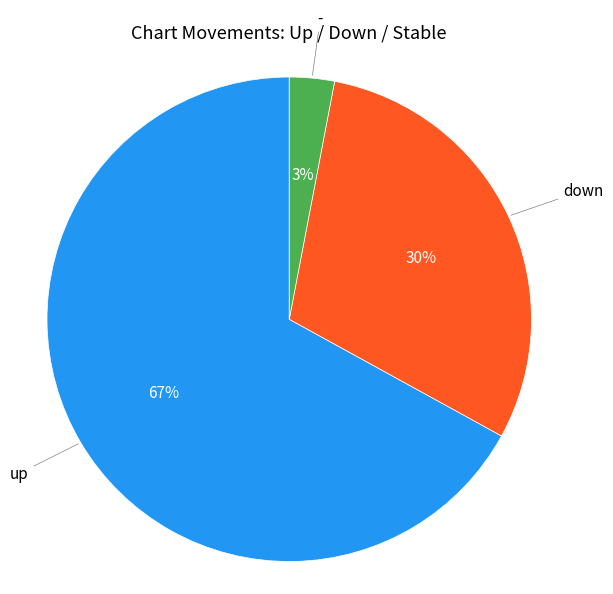

Does any single category account for the majority?

Yes